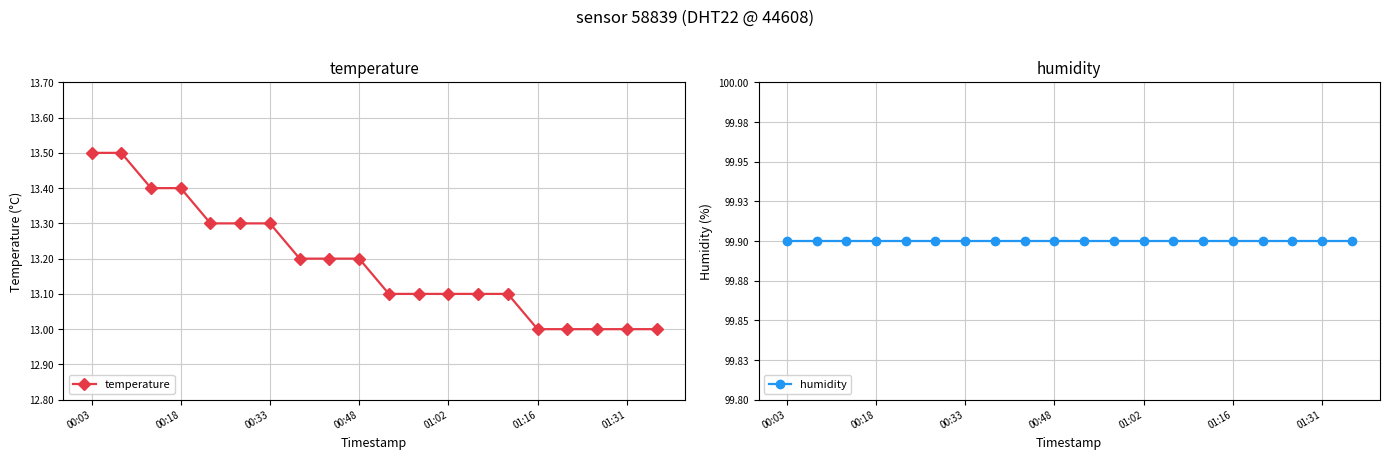

What is the maximum value for temperature?

13.5